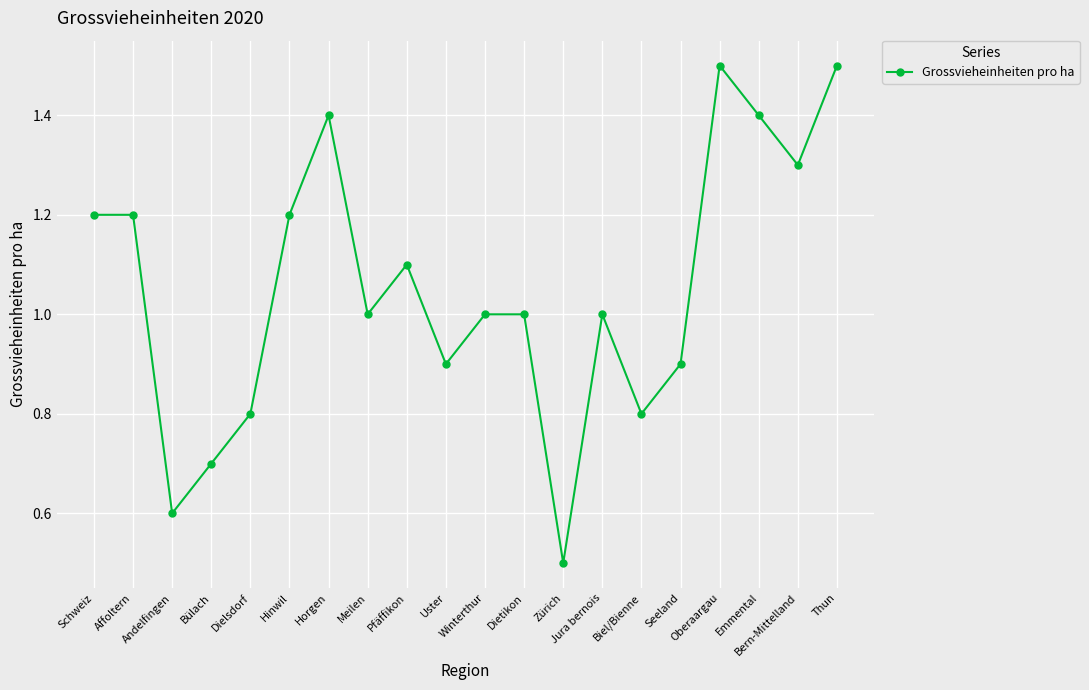

At which category does the data reach its first local valley?

Andelfingen